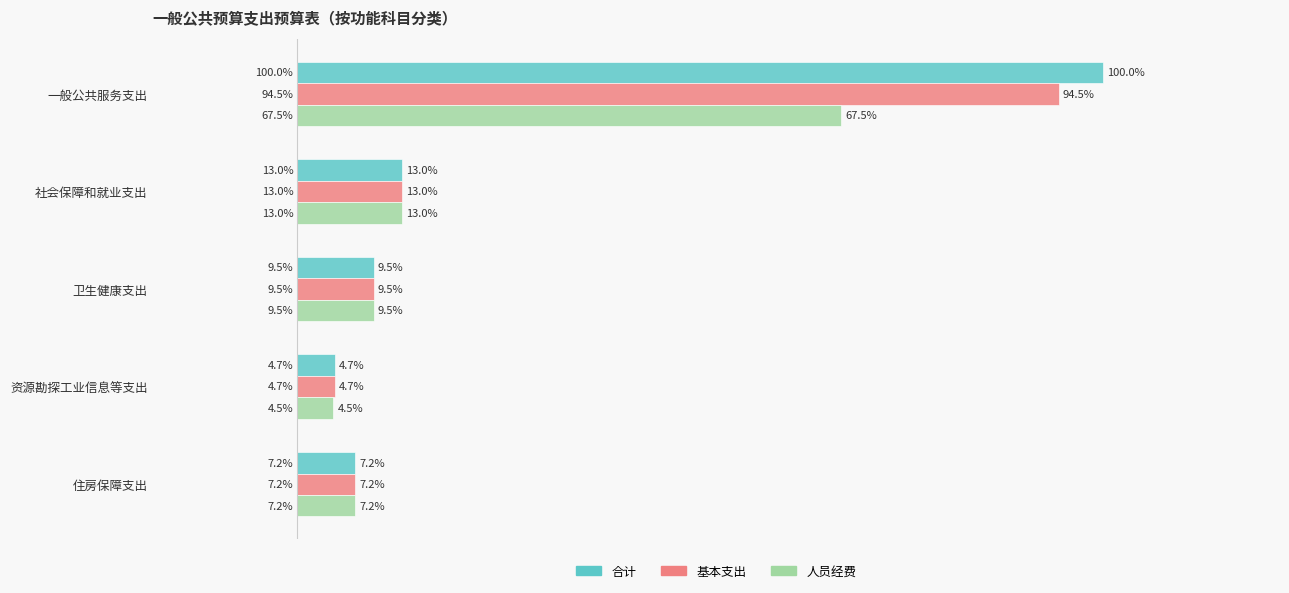

What is the average value of the 人员经费 series?

0.2